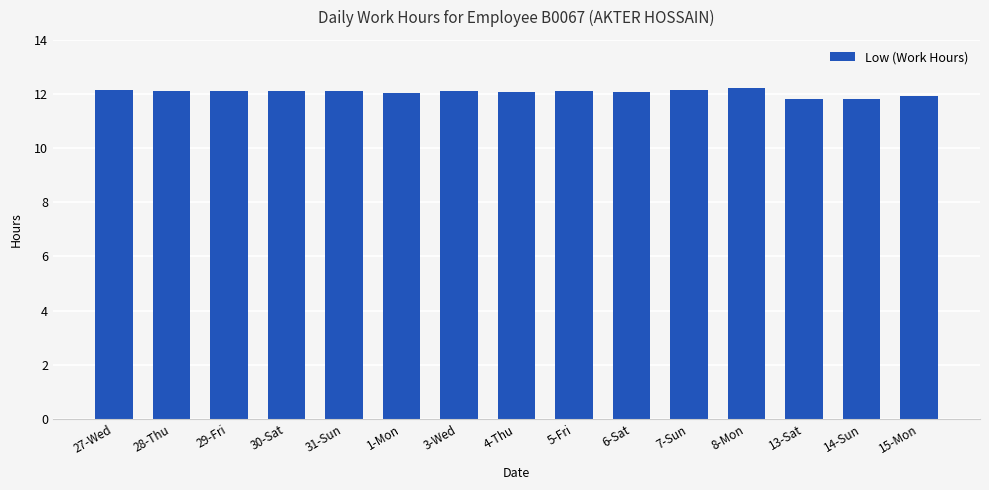

Reading right to left, list all the values displayed in this chart.

11.9	11.8	11.8	12.2	12.1	12.1	12.1	12.1	12.1	12.1	12.1	12.1	12.1	12.1	12.1